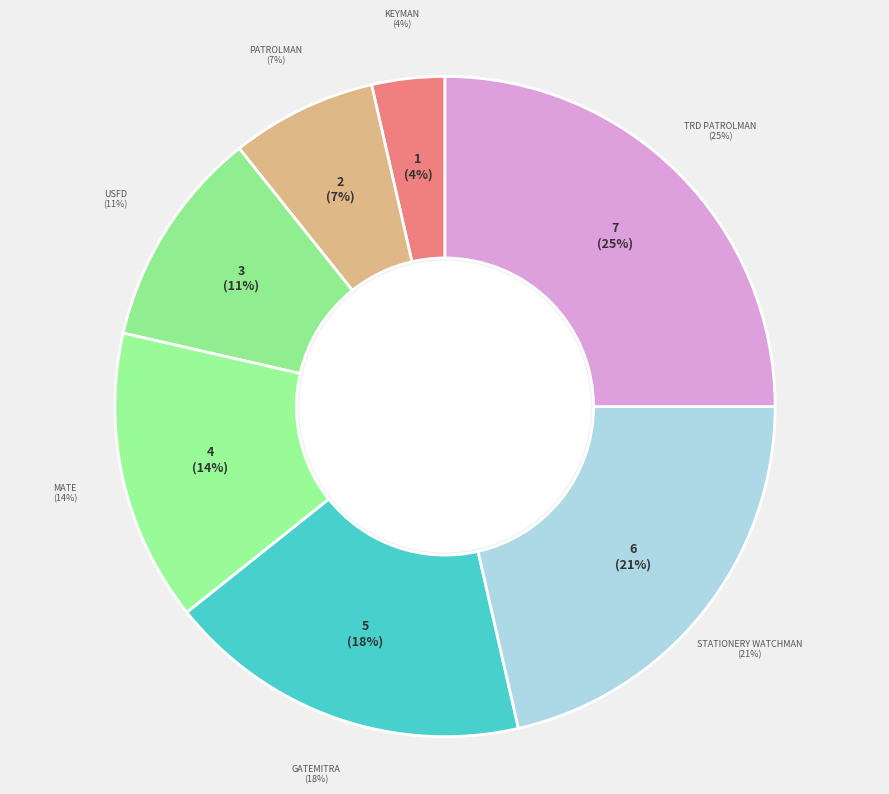

Count the number of slices in the pie.

7